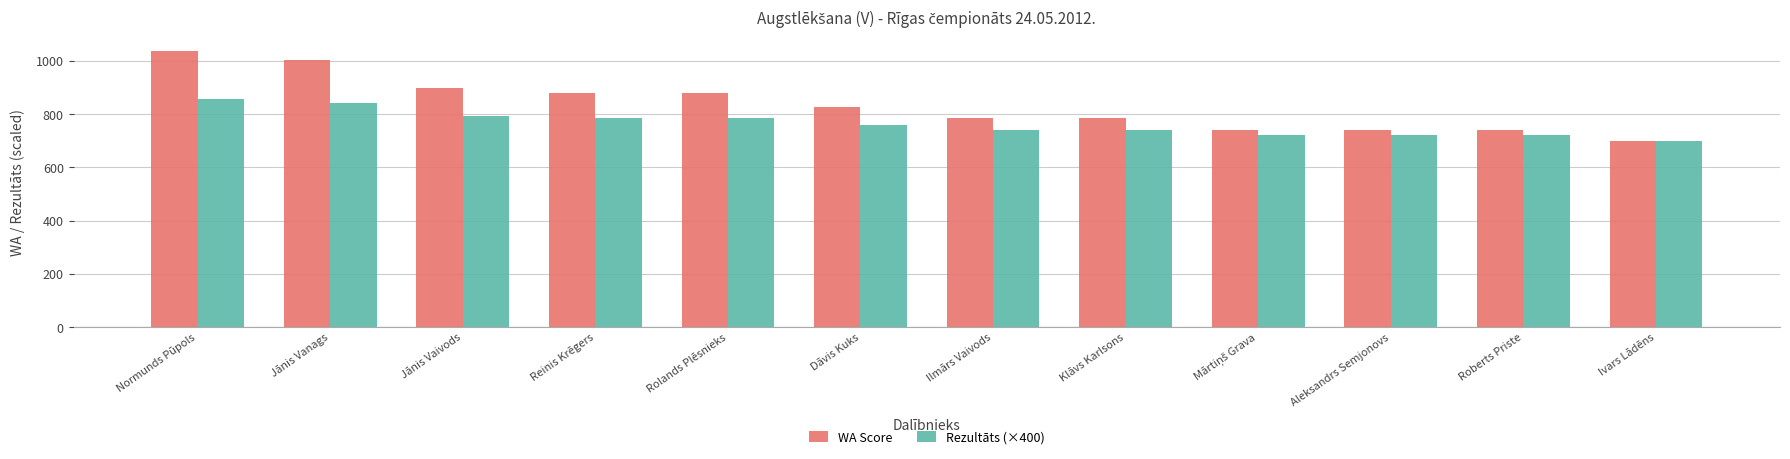

How many series are shown in this chart?

2